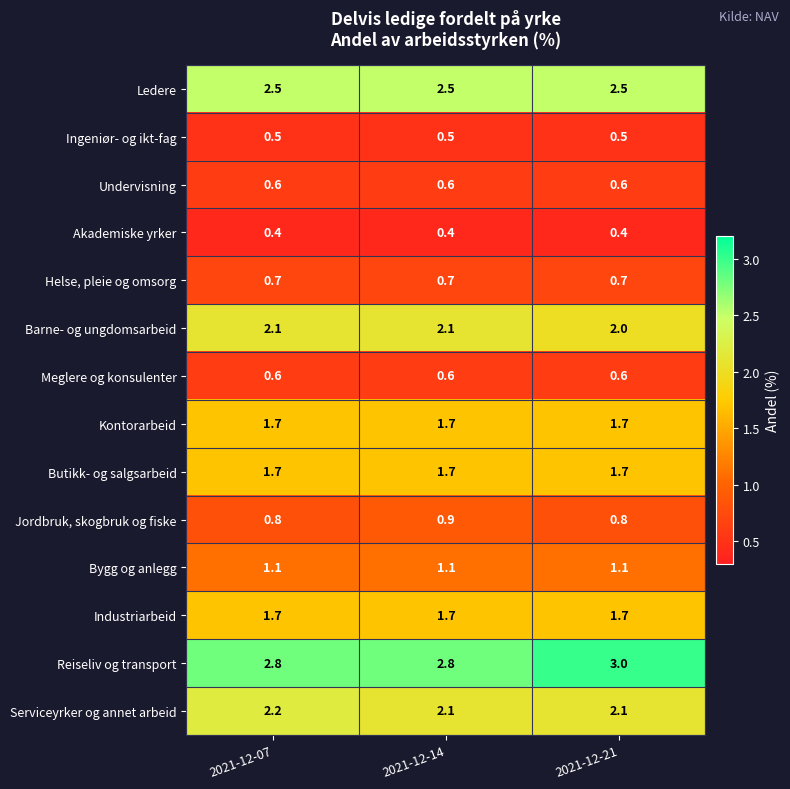

What is the maximum value for Bygg og anlegg?

1.1